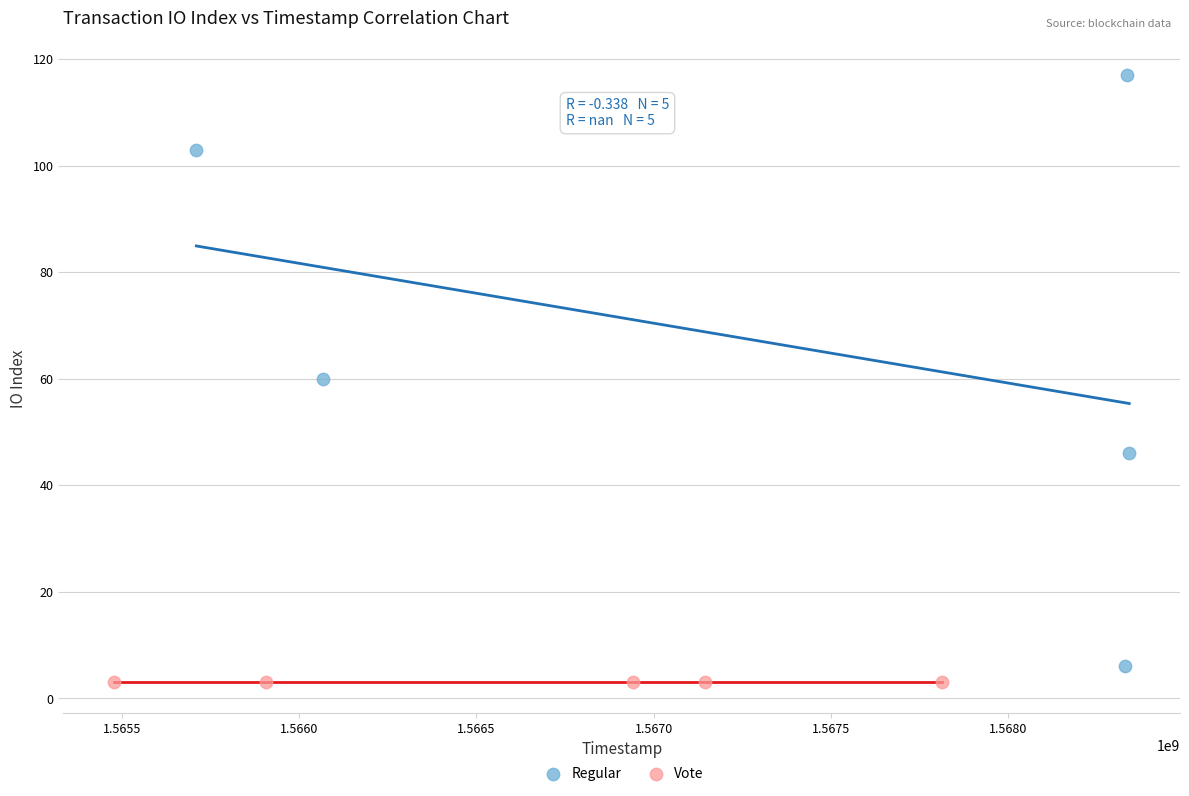

Which series reaches the maximum Y coordinate?

Regular